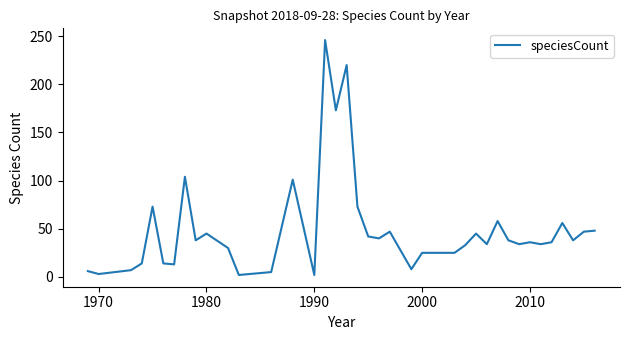

What is the maximum value shown in the chart?

246